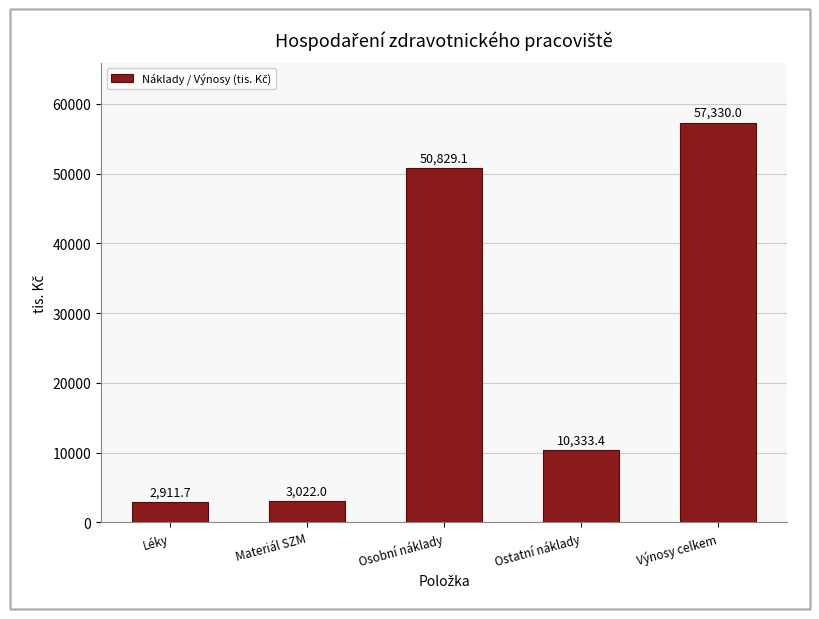

Reading left to right, list all the values displayed in this chart.

Léky=2911.7	Materiál SZM=3022.0	Osobní náklady=50829.1	Ostatní náklady=10333.4	Výnosy celkem=57330.0